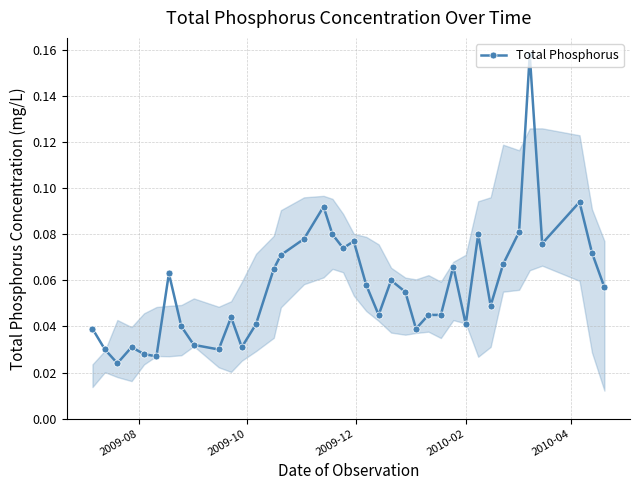

Count the values in the range 0 to 1.

38